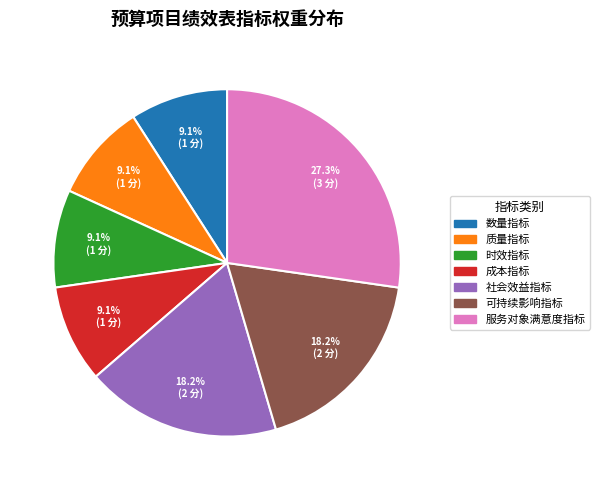

What is the total percentage of 质量指标 and 可持续影响指标?

27.3%